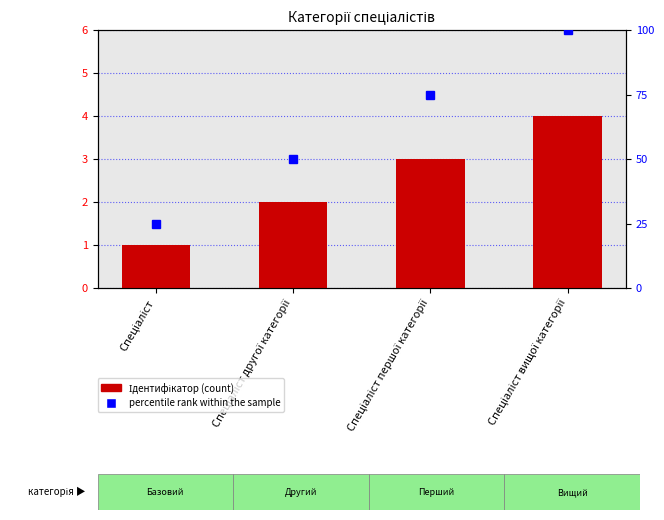

How many values are between 2 and 4?

3